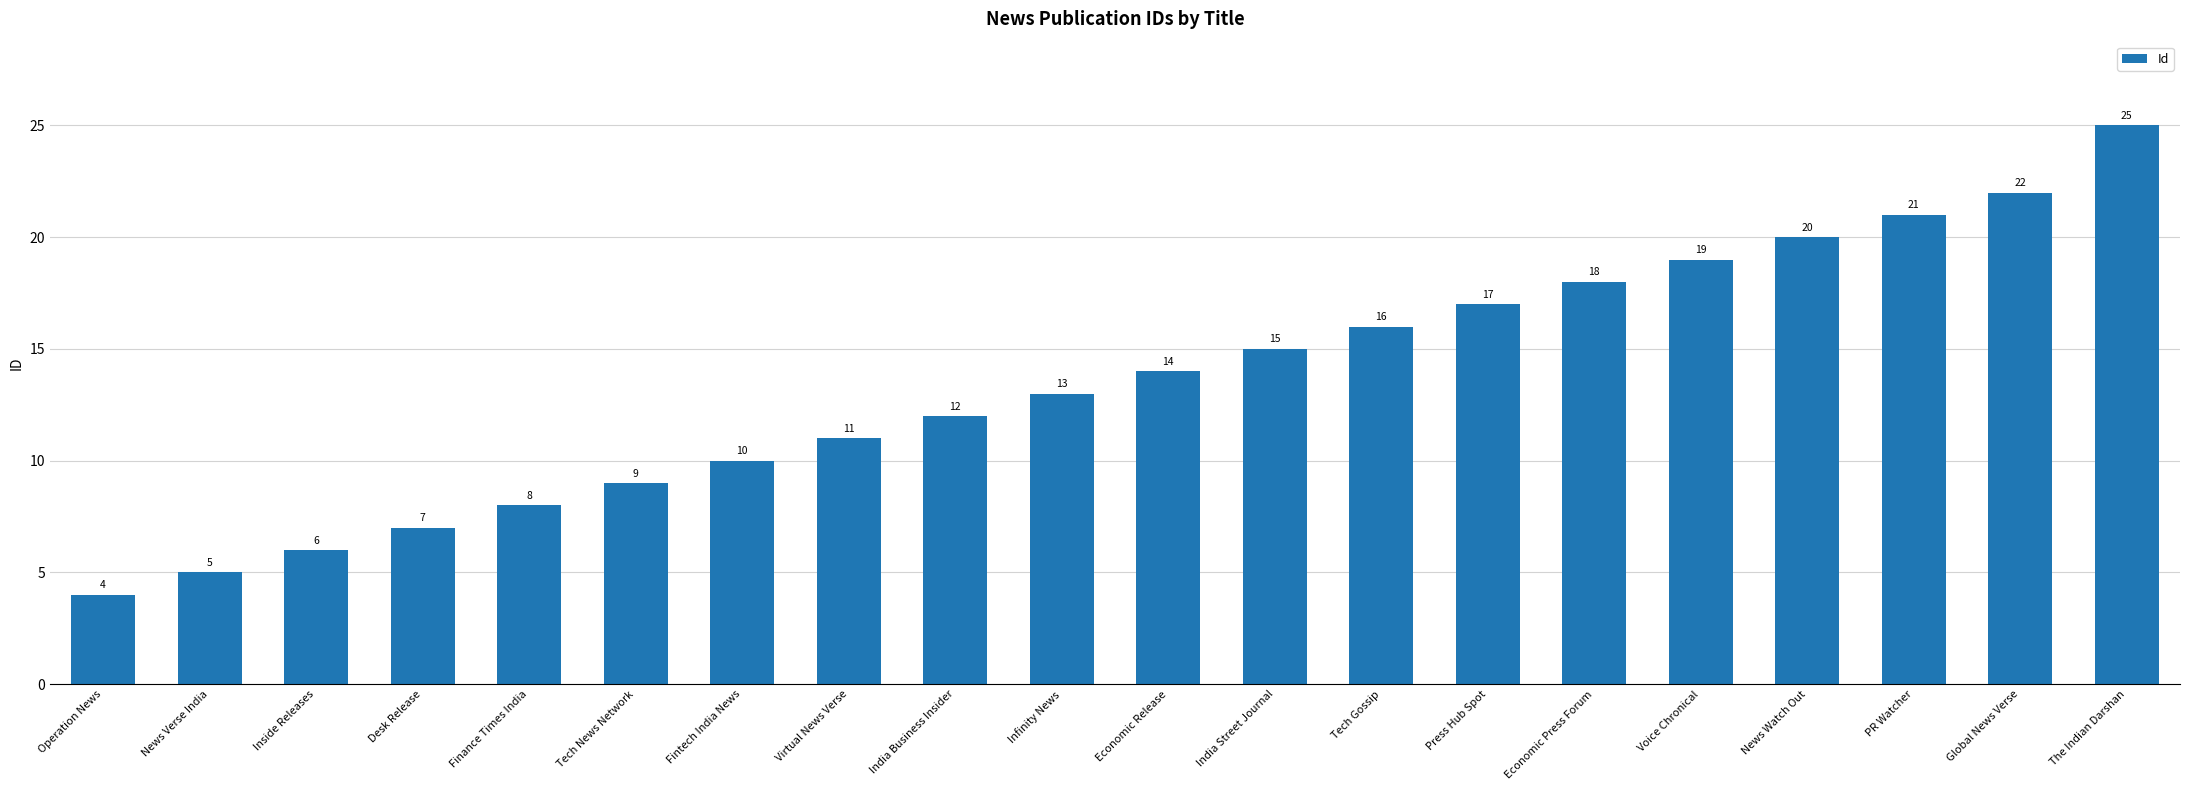

What is the sum of the values at Inside Releases and The Indian Darshan?

31